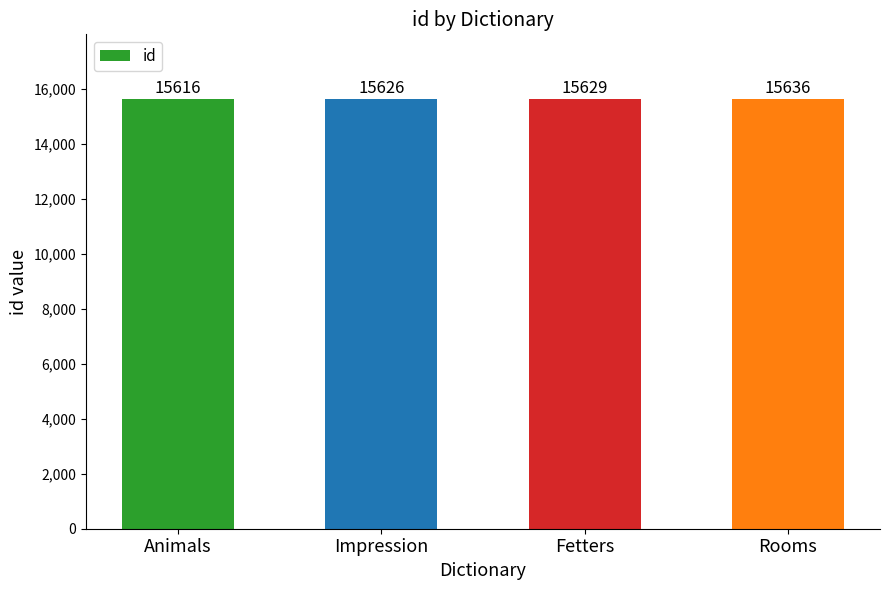

What is the difference between the values at Rooms and Animals?

20